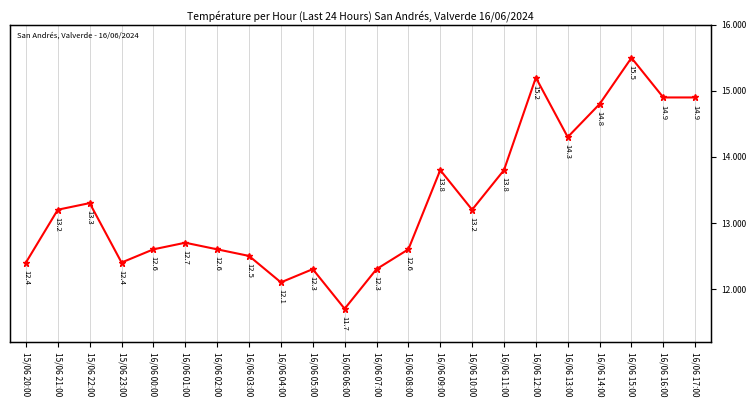

Where is the first local minimum?

15/06 23:00